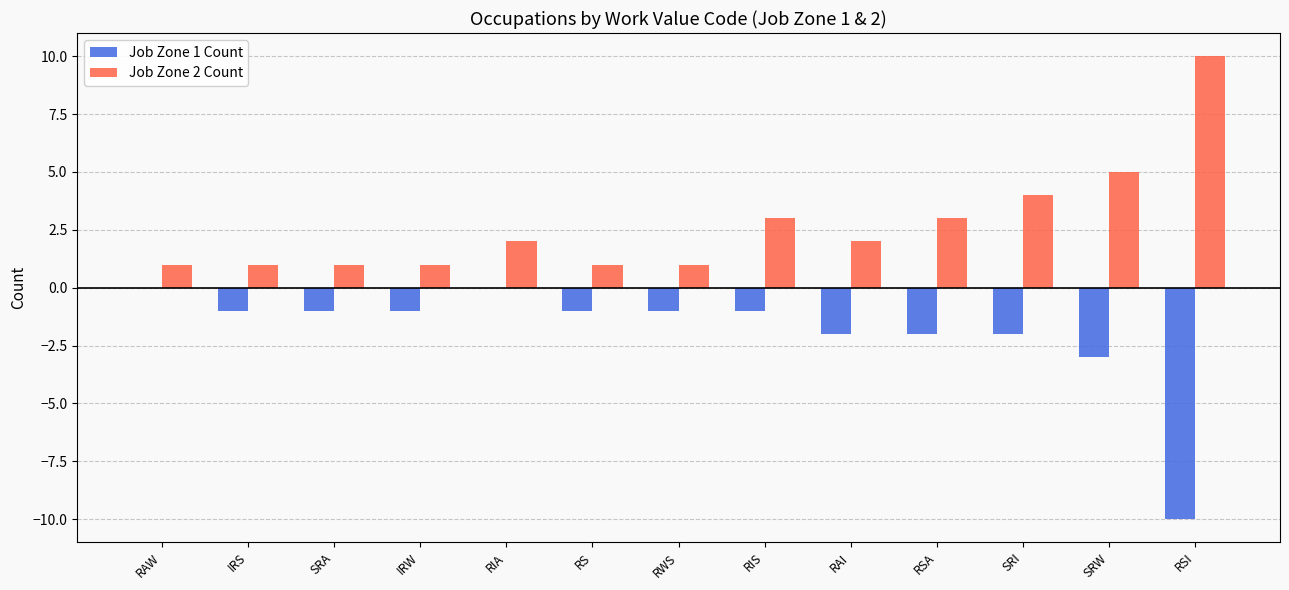

Which series has the widest spread of values?

Job Zone 1 Count